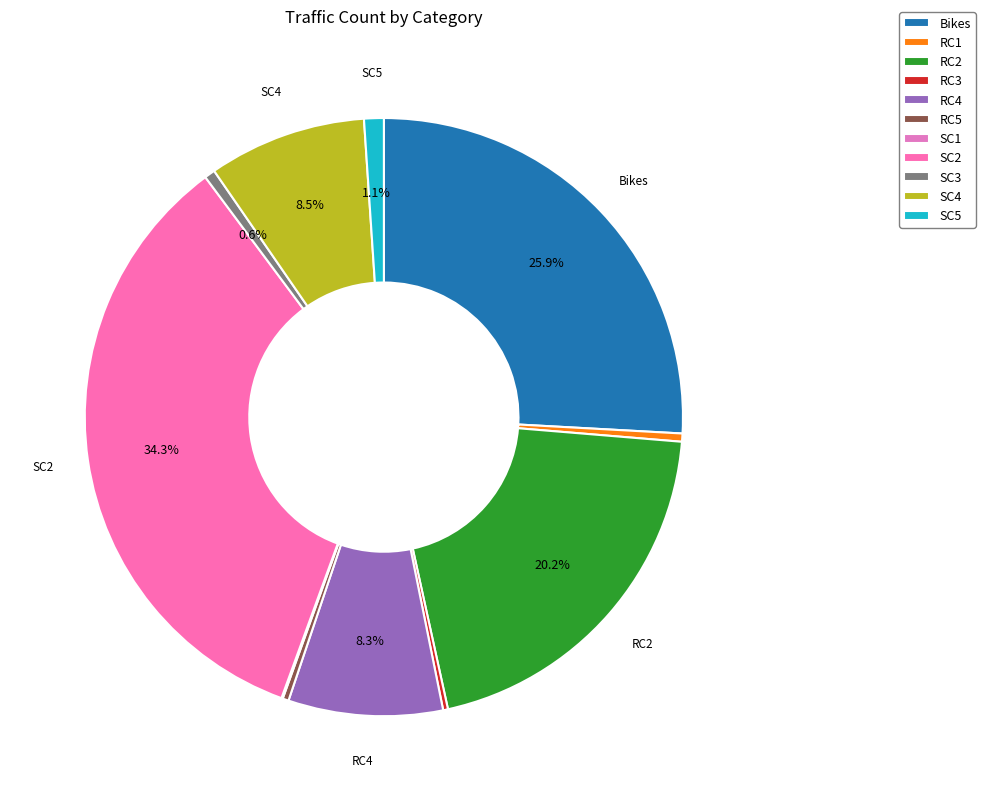

Does SC5 account for over 50% of the chart?

No